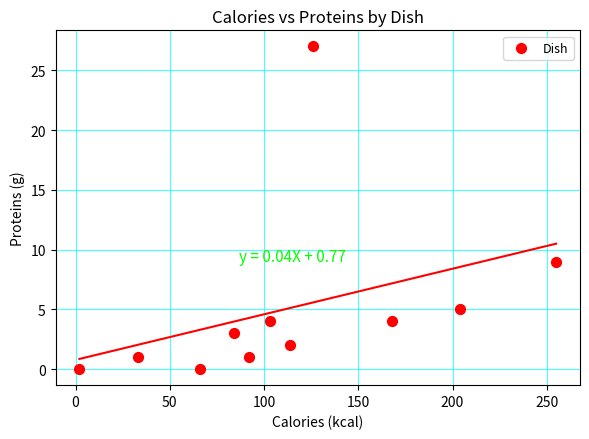

What is the average X value?

113